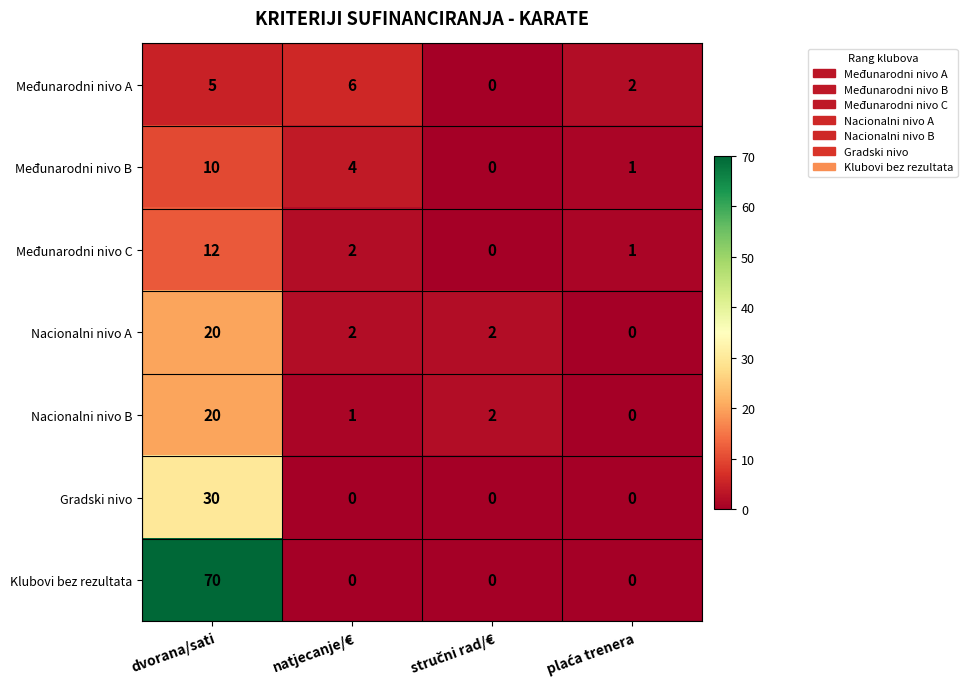

The value of Nacionalni nivo B at dvorana/sati is 20. True or false?

True